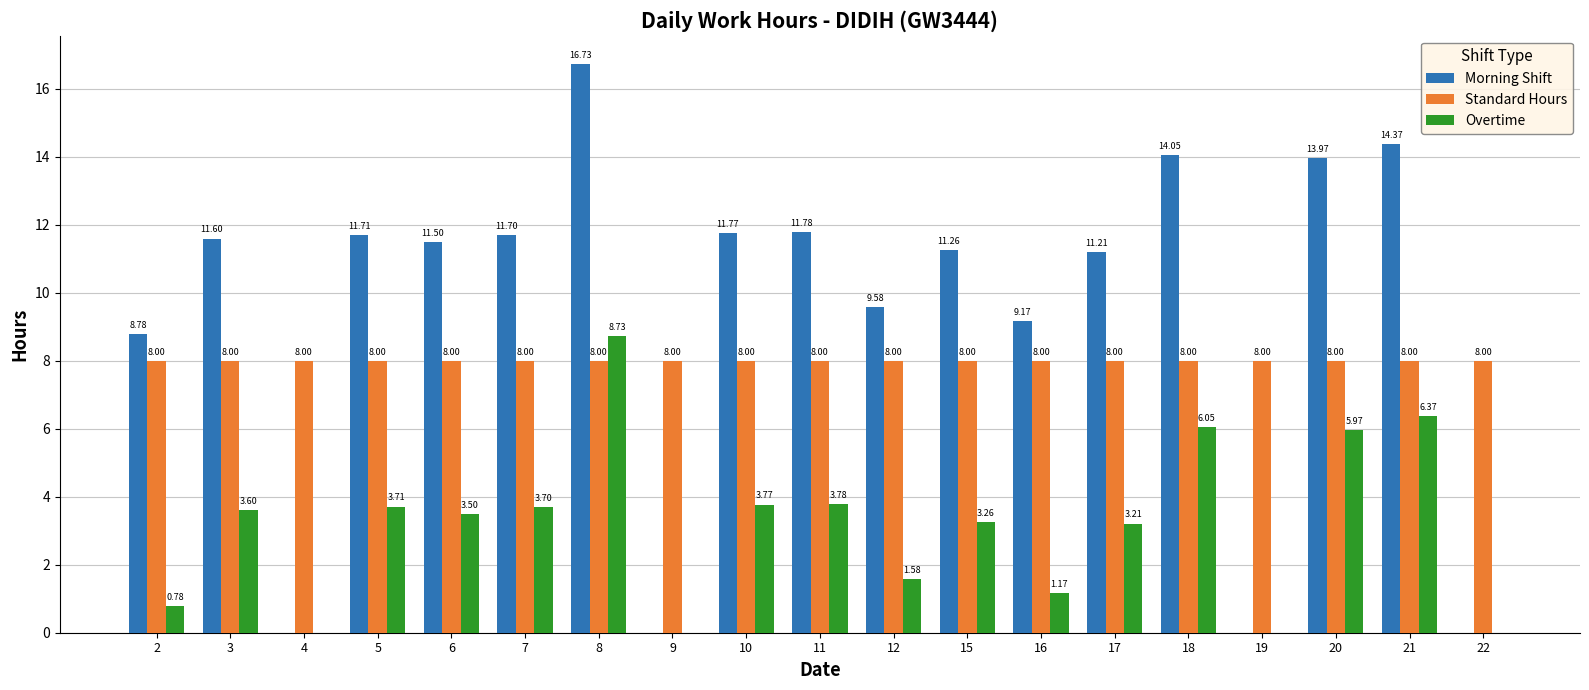

The Morning Shift series shows 17.0 at 11. True or false?

False